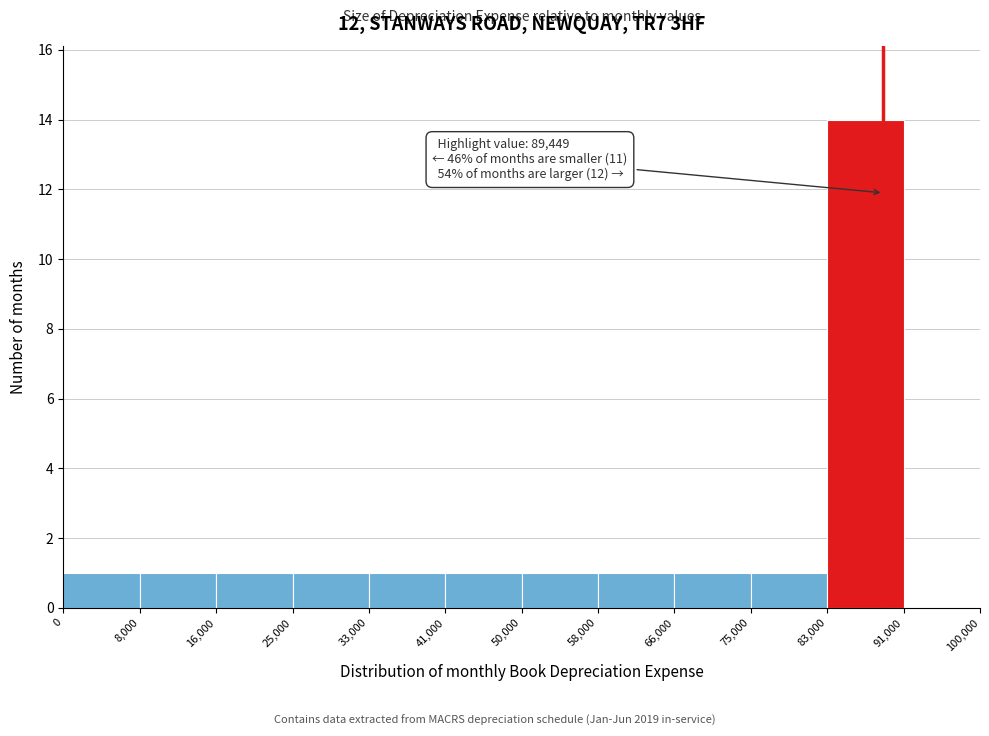

Which range on the x-axis has the tallest bar?

83,000 to 91,000